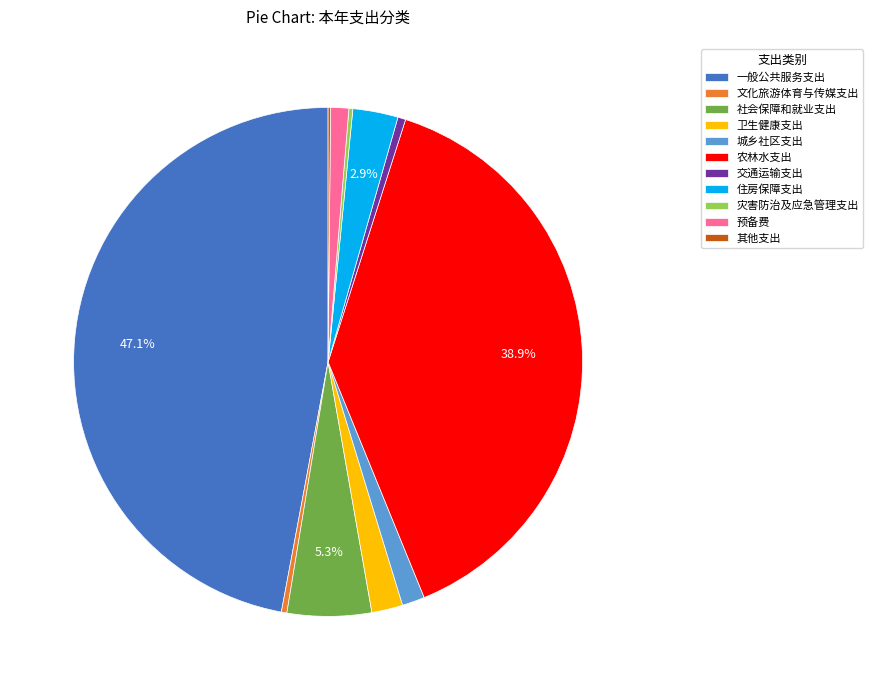

Which category has the biggest portion of the pie?

一般公共服务支出